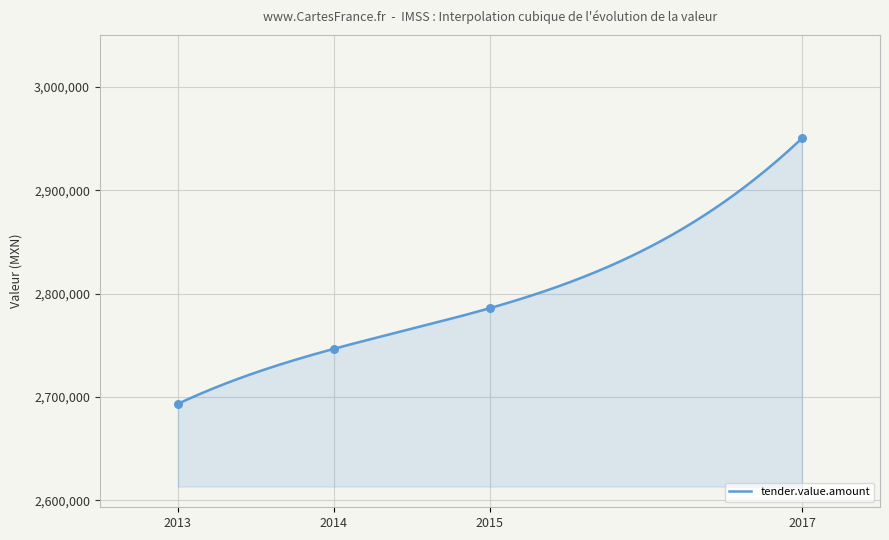

What is the change in value from 2013 to 2017?

+256766.0